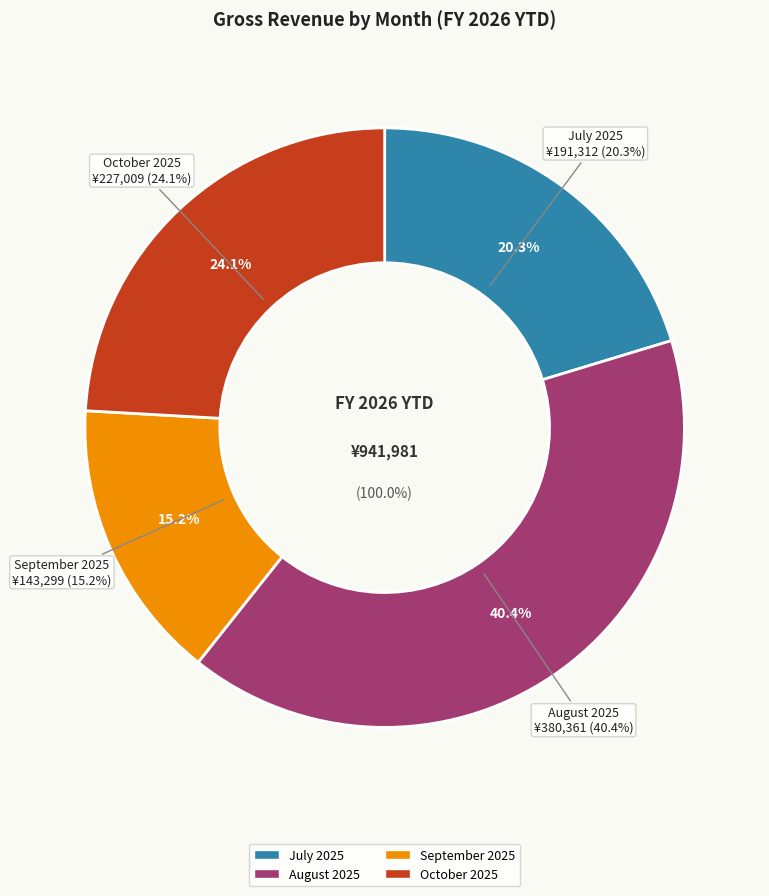

Approximately how many times larger is the value at July 2025 compared to October 2025?

0.8